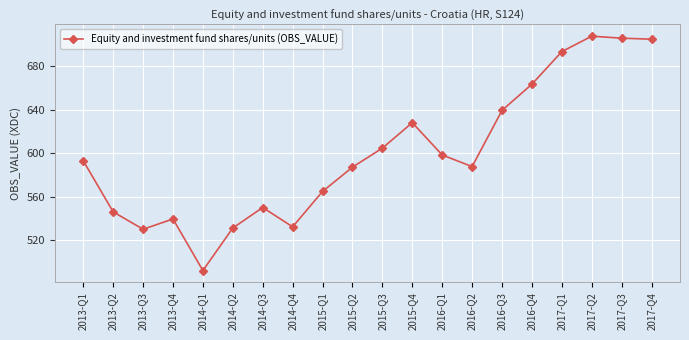

True or false: the data shows 234.0 at 2014-Q4.

False